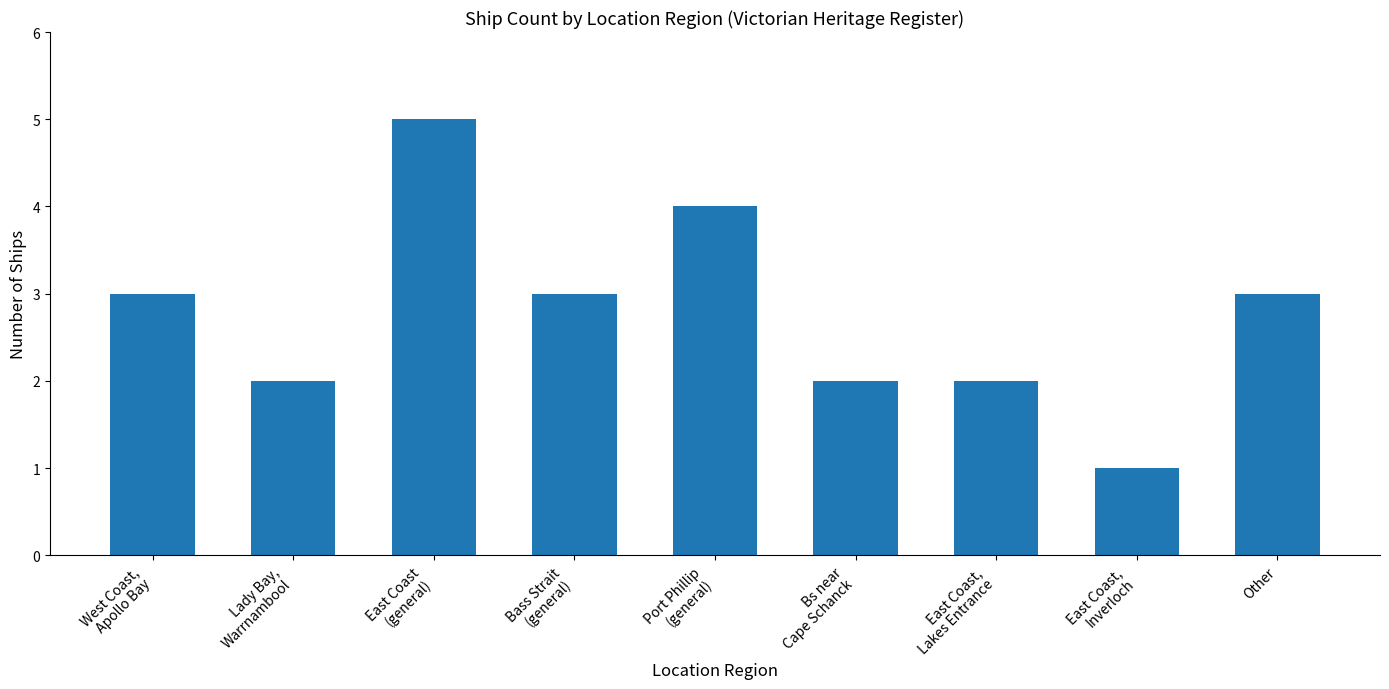

What is the ratio of the value at East Coast,
Inverloch to the value at West Coast,
Apollo Bay?

0.3